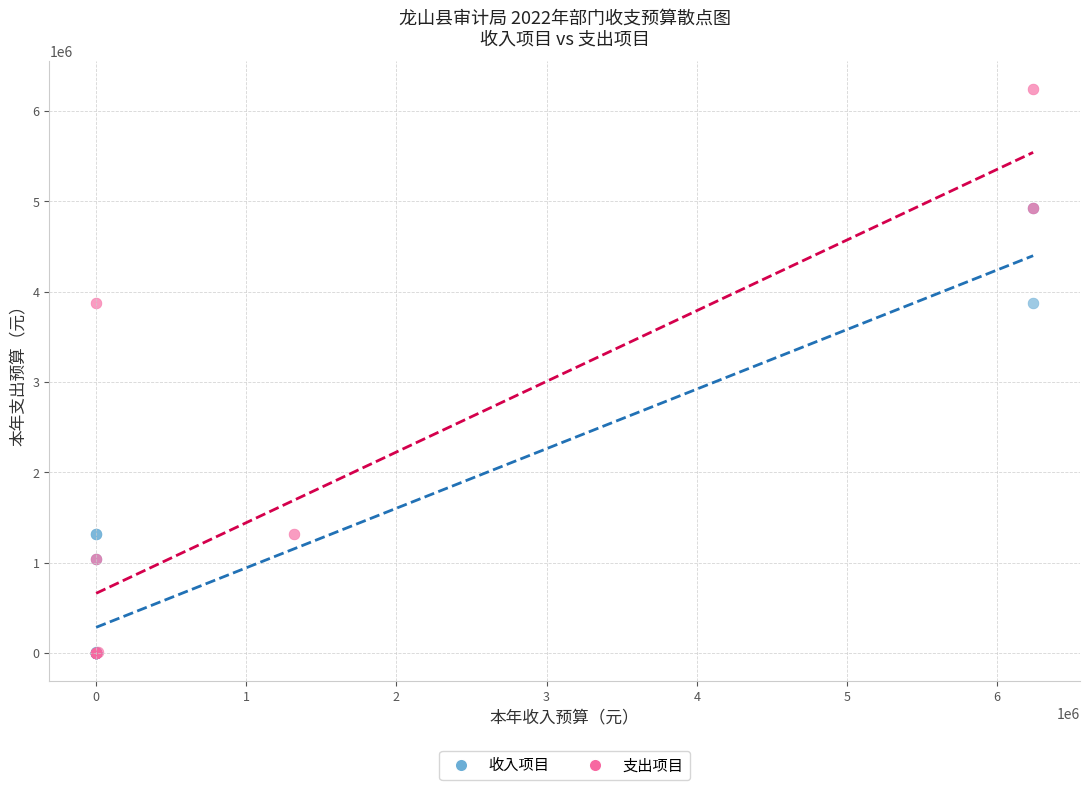

Which series contains the highest Y value?

支出项目